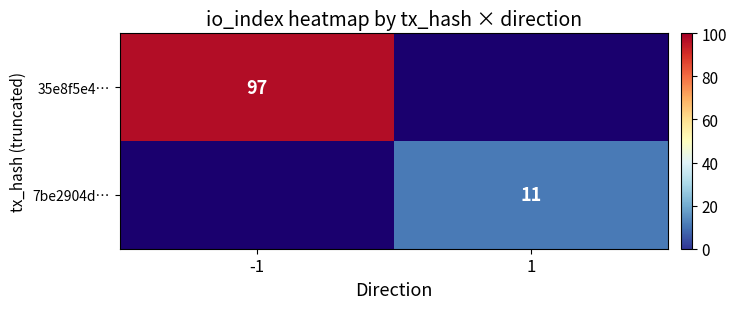

True or false: 7be2904d… has a value of 16.5 at 1.

False